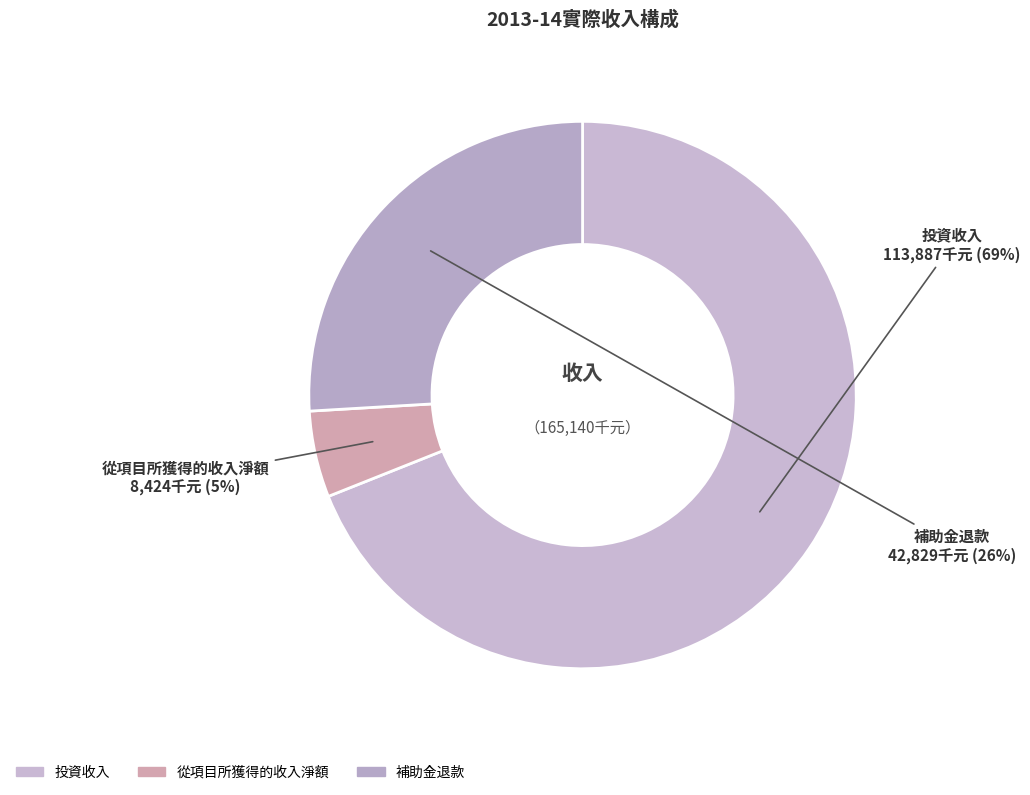

The 投資收入 slice represents 82% of the pie. True or false?

False